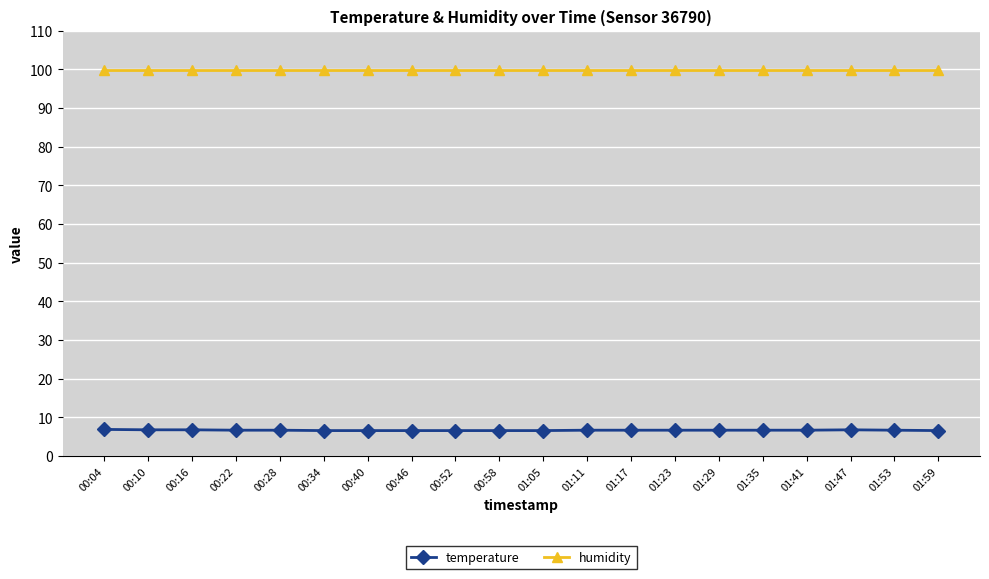

True or false: temperature has more than 0 points higher than both neighbors.

True